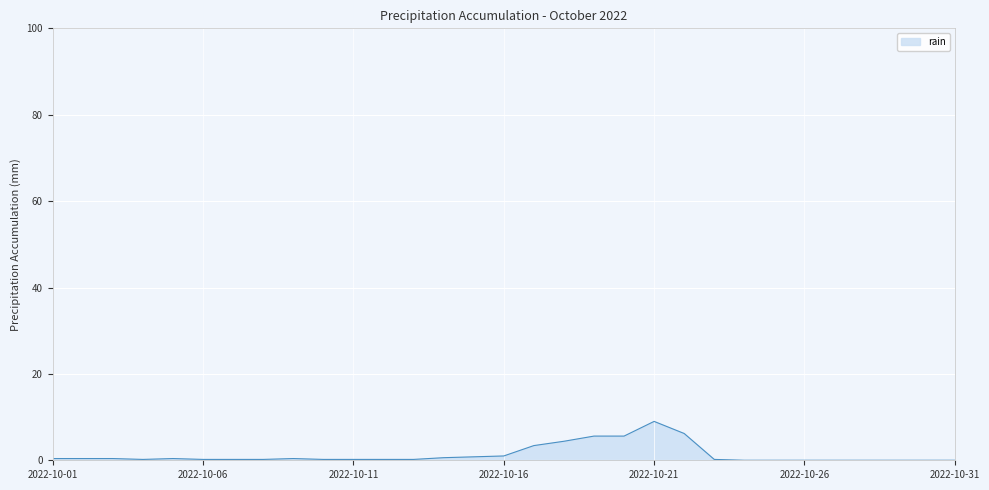

What is the maximum value shown in the chart?

9.0